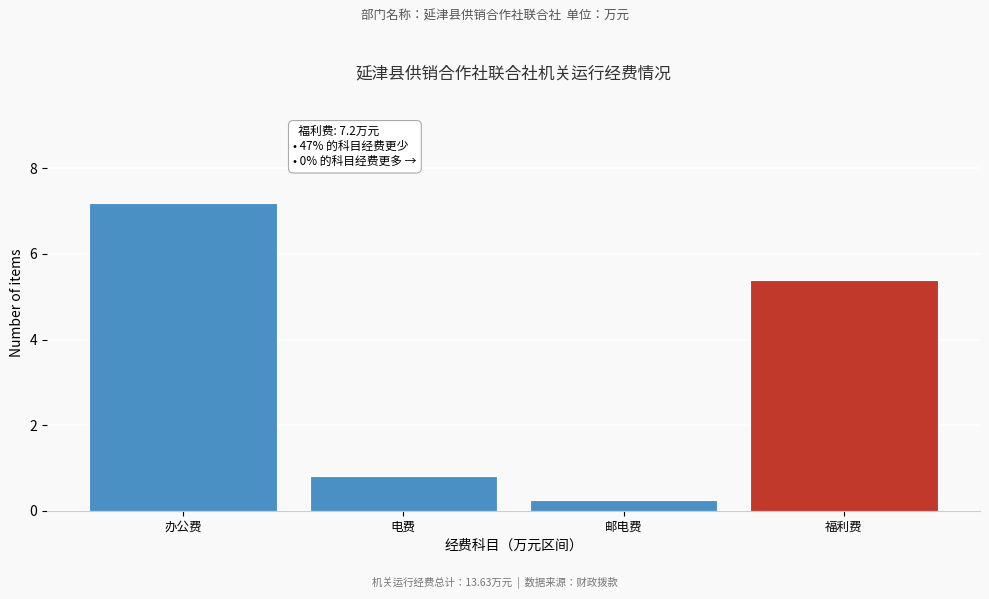

Reading left to right, extract all data points from this chart.

7.2	0.8	0.2	5.4